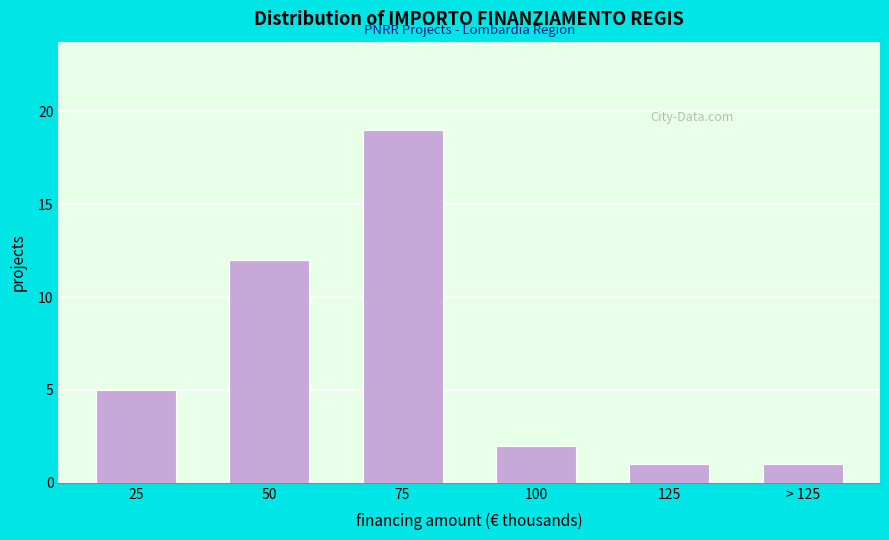

Reading left to right, extract all data points from this chart.

25=5	50=12	75=19	100=2	125=1	> 125=1